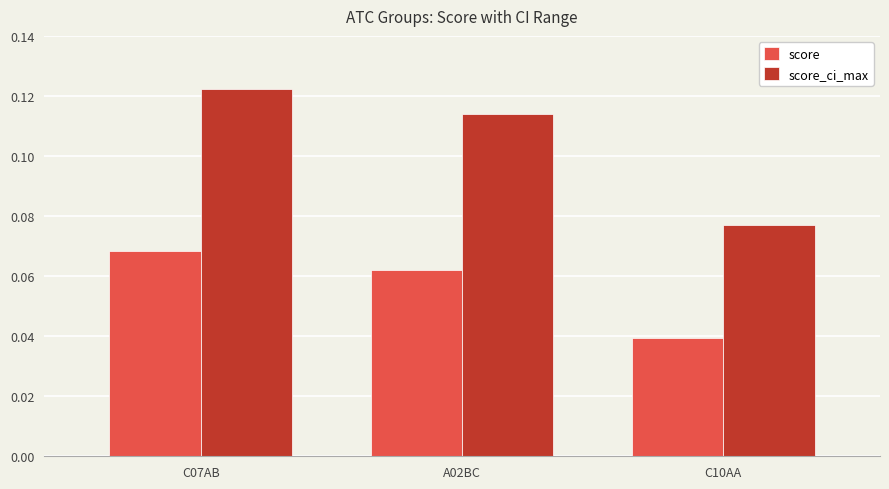

What is the sum of all score_ci_max values?

0.3